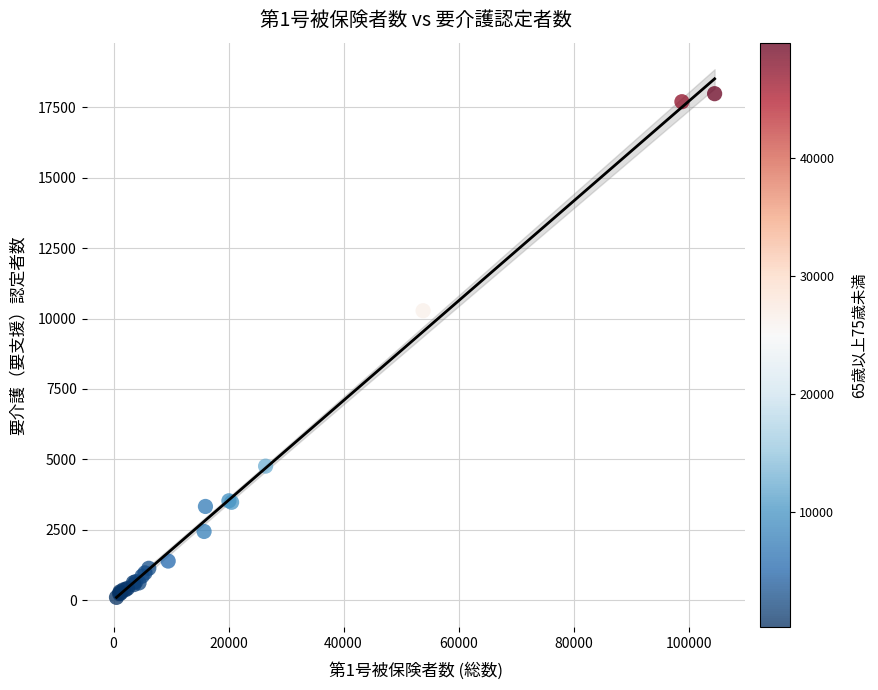

What Y value in the scatter plot is closest to 9041?

10278